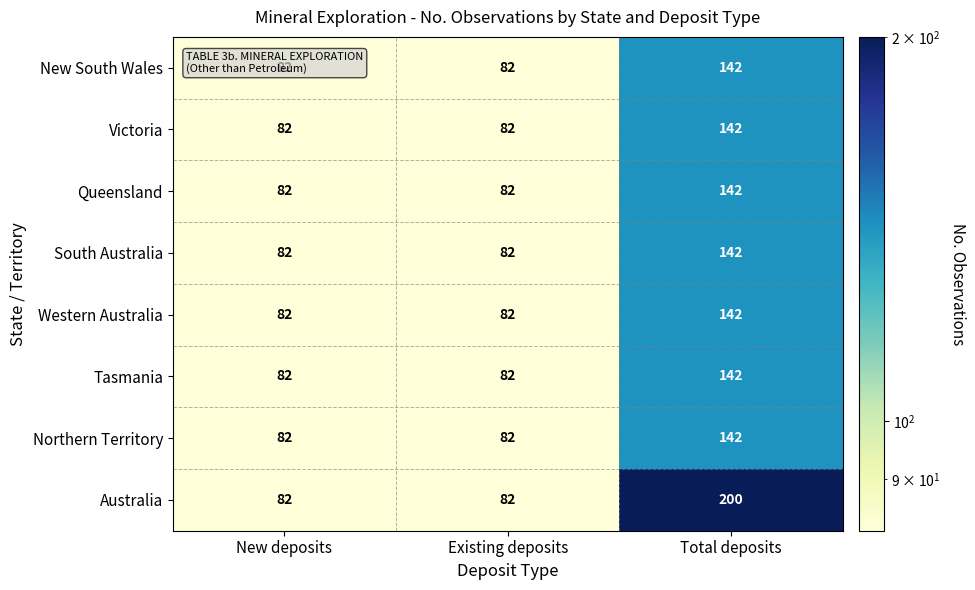

What is the difference between the maximum and minimum values in the South Australia series?

60